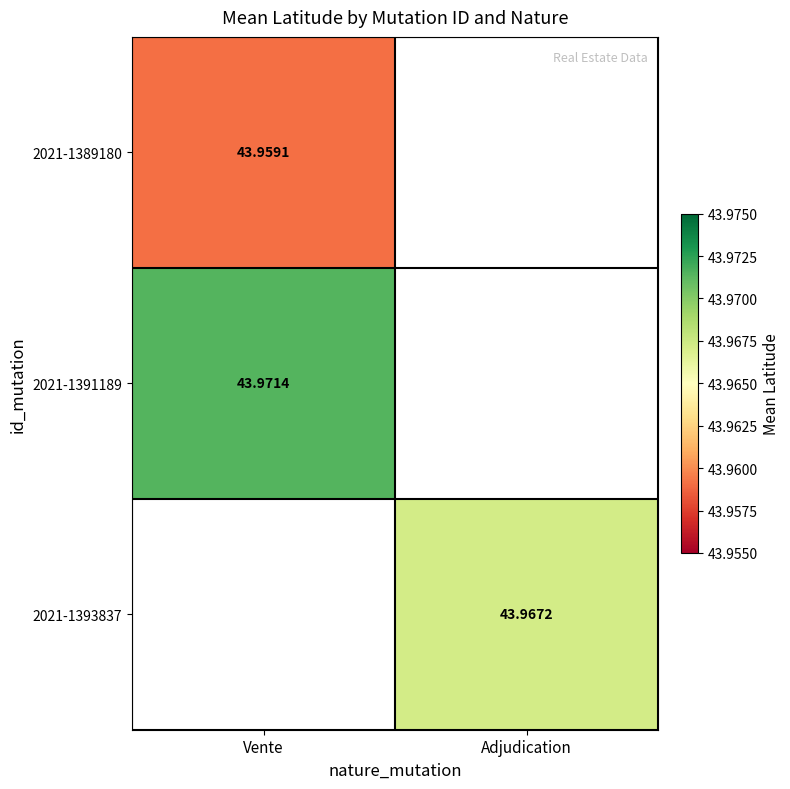

Which label corresponds to the smallest value in the chart?

Vente